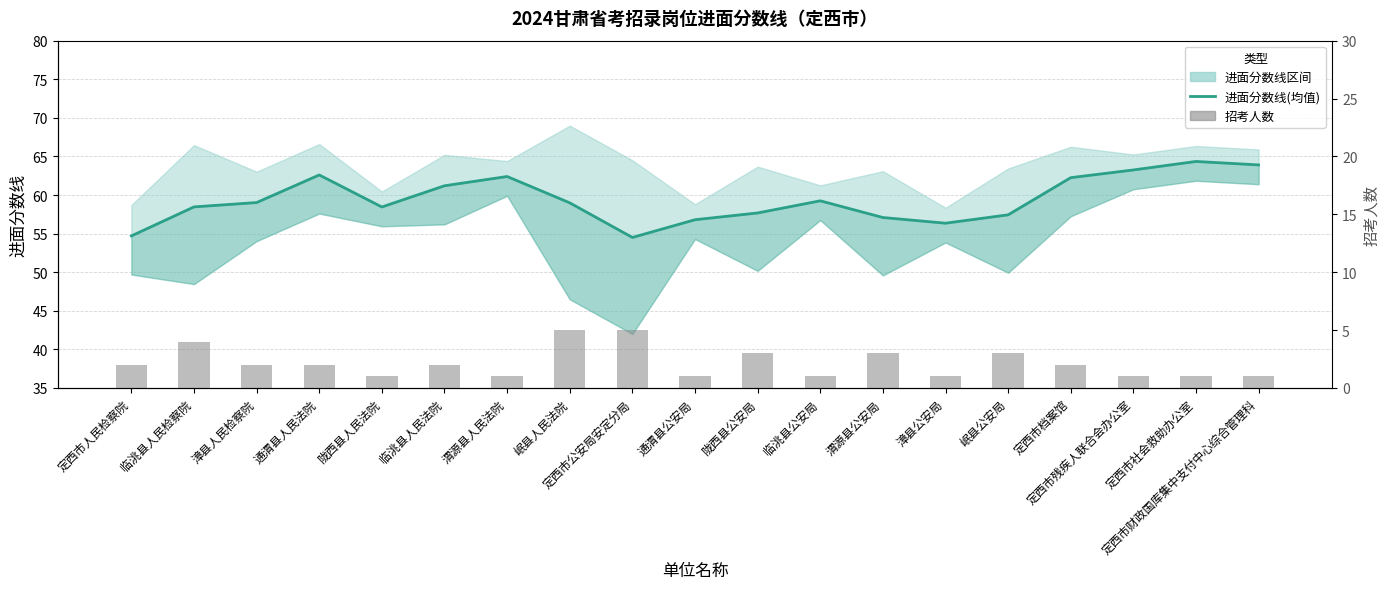

Reading left to right, what are all the values shown in this chart?

进面分数线: 定西市人民检察院=54.7	临洮县人民检察院=58.5	漳县人民检察院=59.0	通渭县人民法院=62.6	陇西县人民法院=58.5	临洮县人民法院=61.2	渭源县人民法院=62.4	岷县人民法院=59.0	定西市公安局安定分局=54.5	通渭县公安局=56.8	陇西县公安局=57.7	临洮县公安局=59.2	渭源县公安局=57.1	漳县公安局=56.4	岷县公安局=57.4	定西市档案馆=62.2	定西市残疾人联合会办公室=63.2	定西市社会救助办公室=64.3	定西市财政国库集中支付中心综合管理科=63.9
招考人数: 定西市人民检察院=2.0	临洮县人民检察院=4.0	漳县人民检察院=2.0	通渭县人民法院=2.0	陇西县人民法院=1.0	临洮县人民法院=2.0	渭源县人民法院=1.0	岷县人民法院=5.0	定西市公安局安定分局=5.0	通渭县公安局=1.0	陇西县公安局=3.0	临洮县公安局=1.0	渭源县公安局=3.0	漳县公安局=1.0	岷县公安局=3.0	定西市档案馆=2.0	定西市残疾人联合会办公室=1.0	定西市社会救助办公室=1.0	定西市财政国库集中支付中心综合管理科=1.0